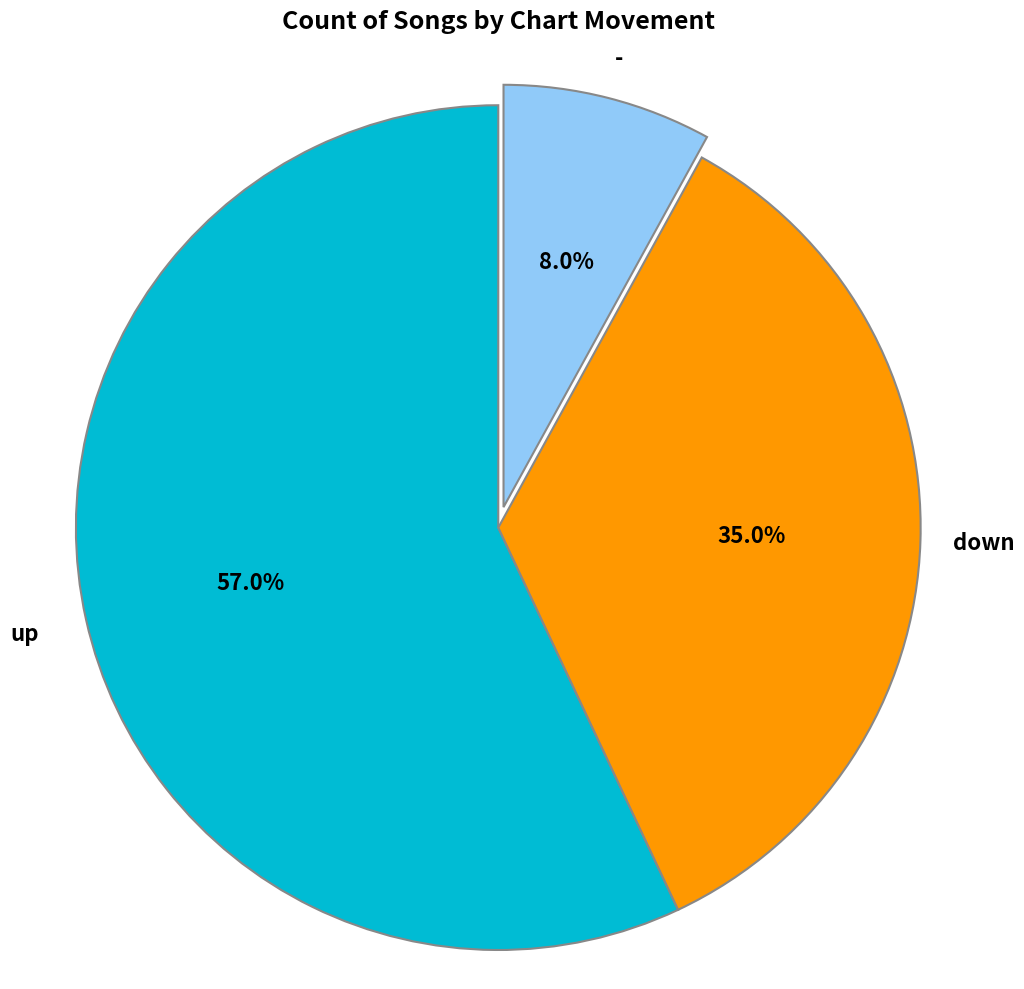

Which has a higher value, up or down?

up